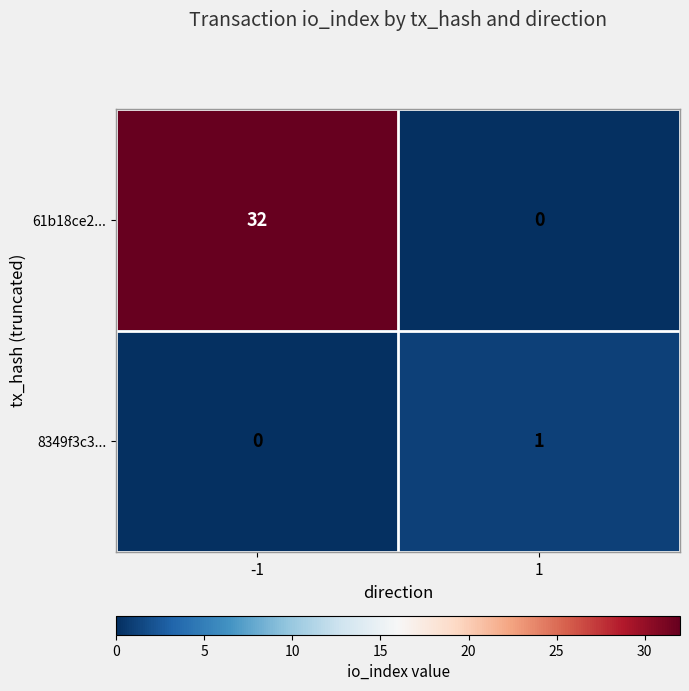

Between -1 and 1, which series saw the biggest shift?

61b18ce2...